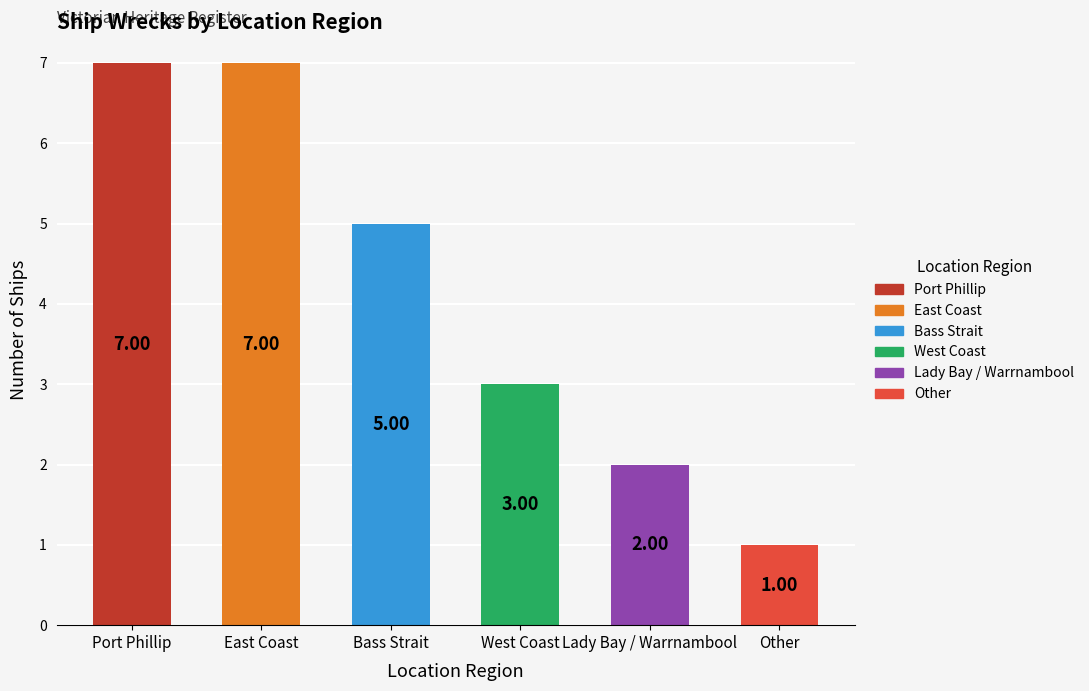

What is the smallest value displayed?

1